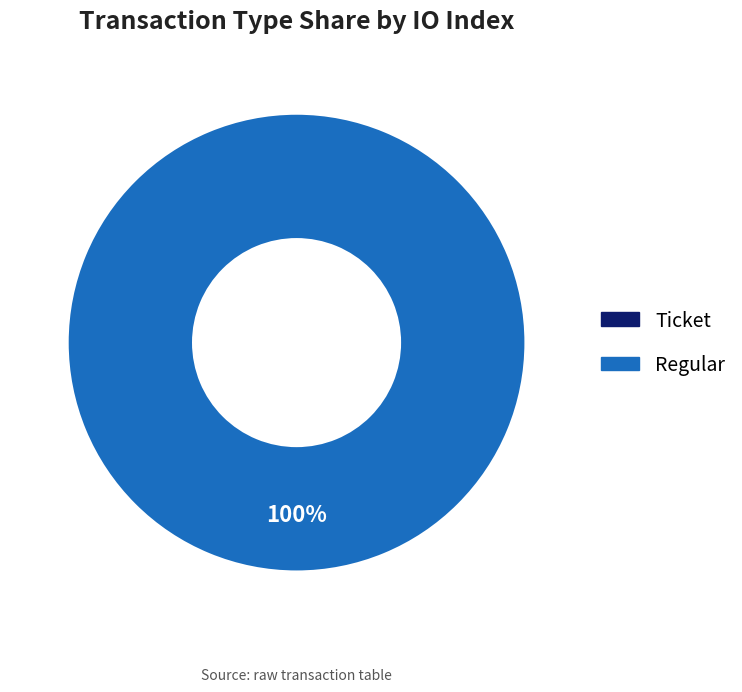

Is there any slice that represents more than half of the pie?

Yes